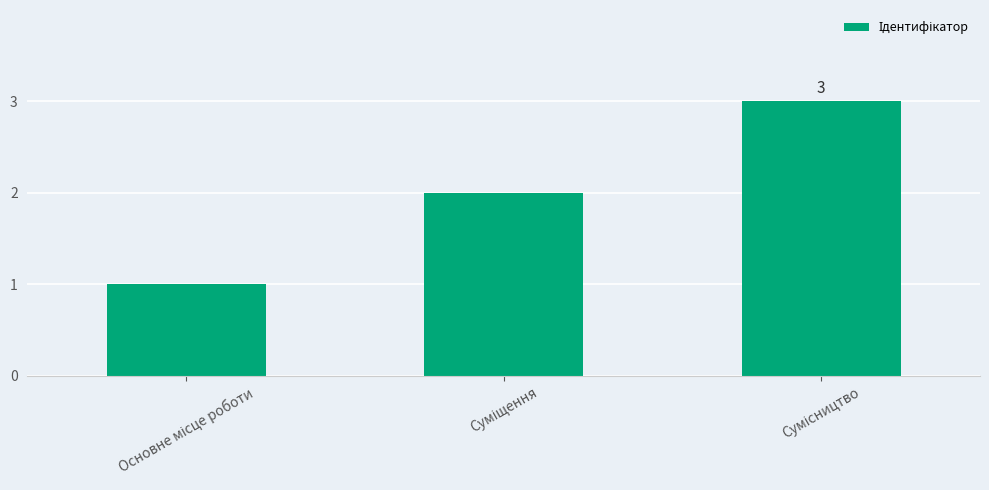

What is the maximum value shown in the chart?

3